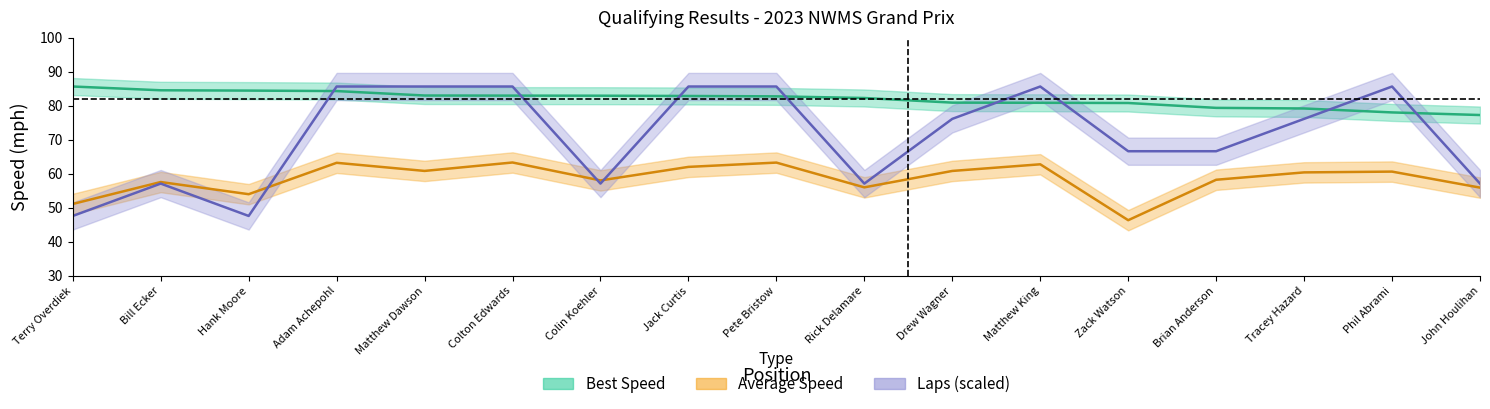

What are all the series names shown in the legend?

Best Speed, Average Speed, Laps (scaled)